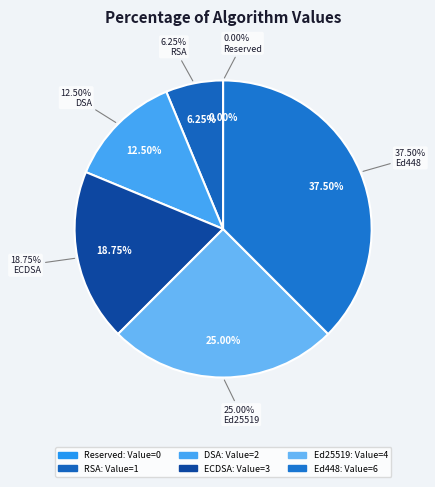

What is the smallest slice in the pie chart?

Reserved